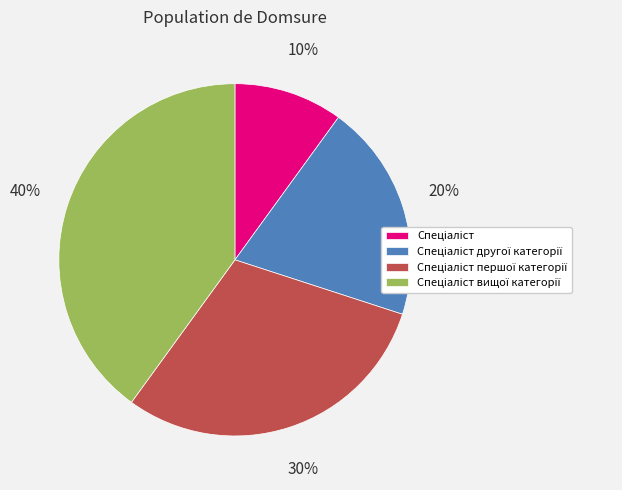

To the nearest percent, what is the average slice percentage?

25%